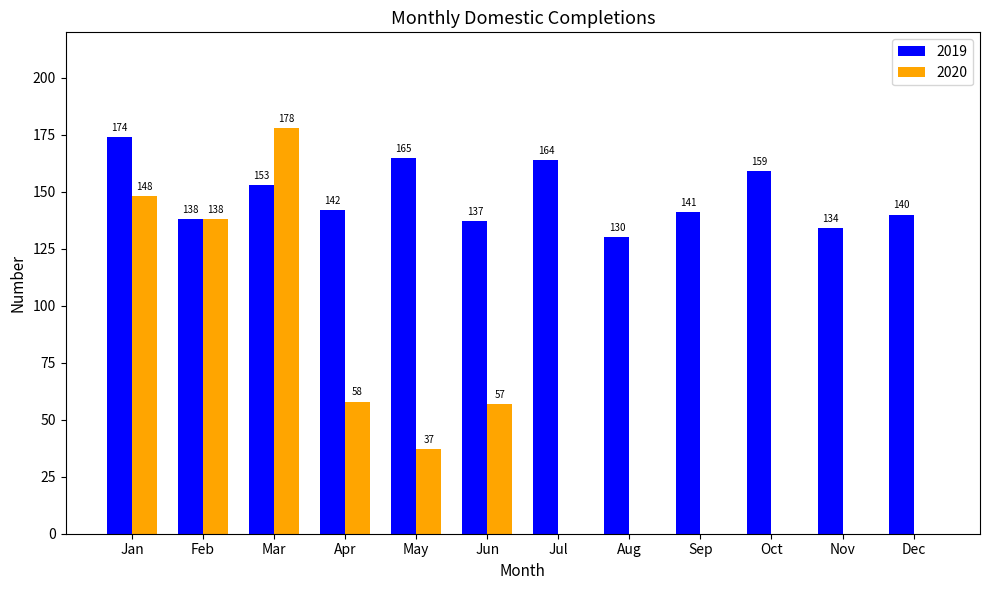

The value of 2020 at Jun is 75. True or false?

False